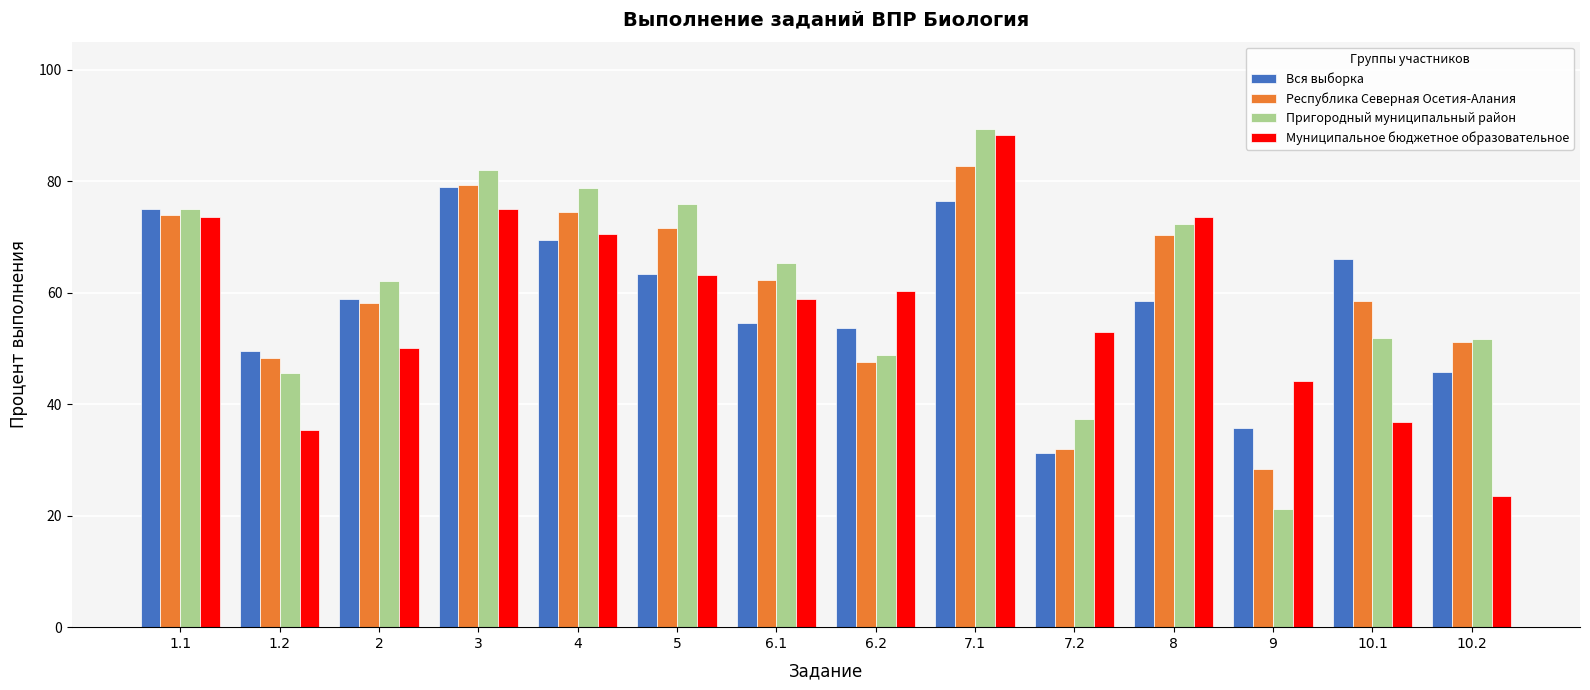

What is the value of the Пригородный муниципальный район bar at the 4th from the left?

82.1